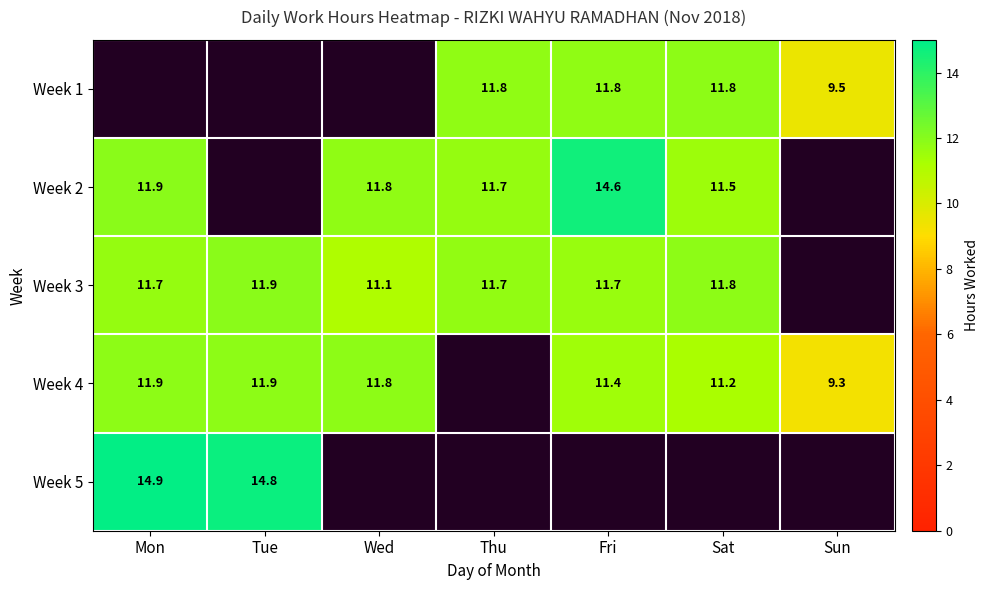

How many series are shown in this chart?

5